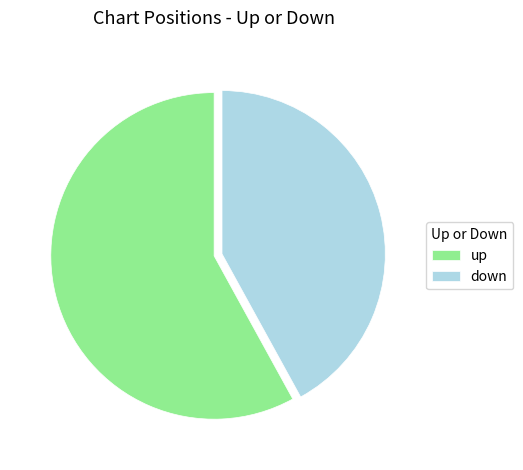

Which category accounts for the majority?

up